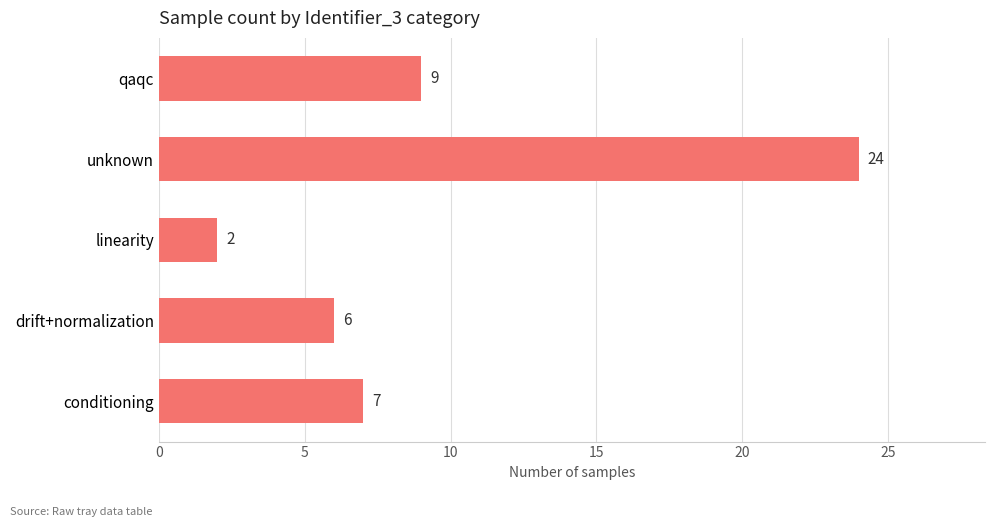

Reading bottom to top, extract all data points from this chart.

conditioning=7	drift+normalization=6	linearity=2	unknown=24	qaqc=9